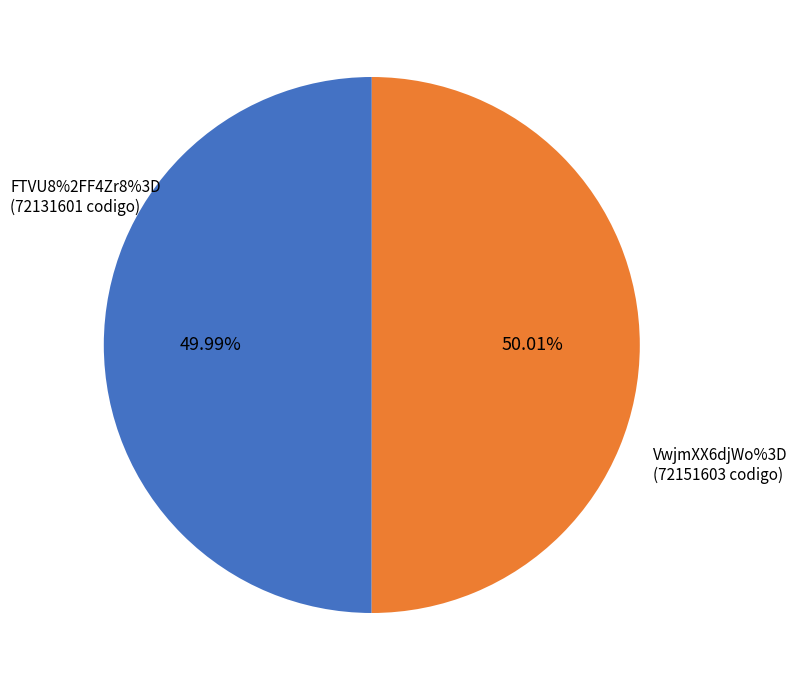

Is there a majority slice in this chart?

Yes